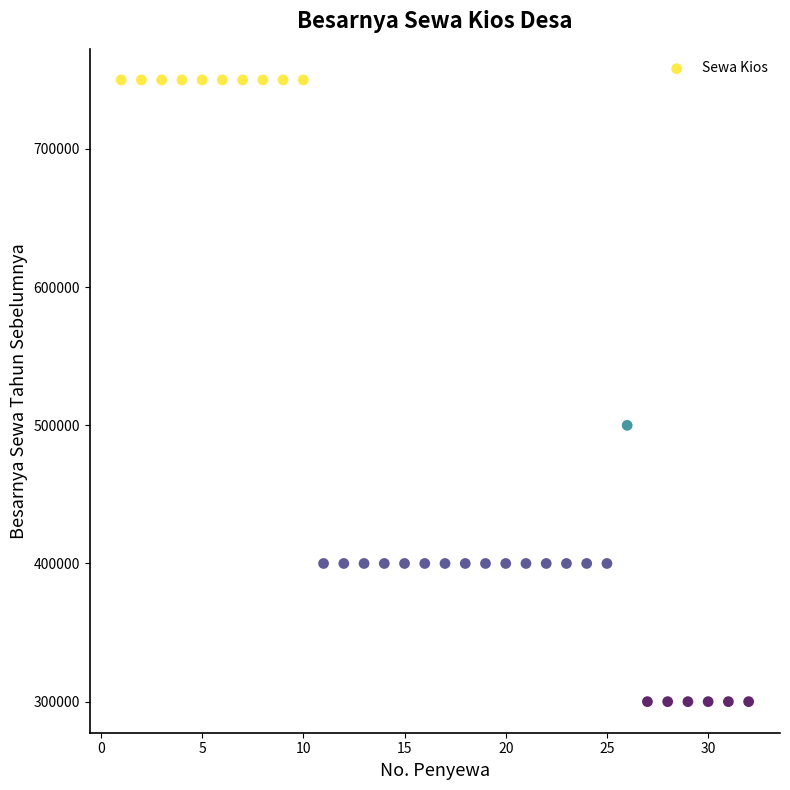

What Y value in the scatter plot is closest to 525000?

500000